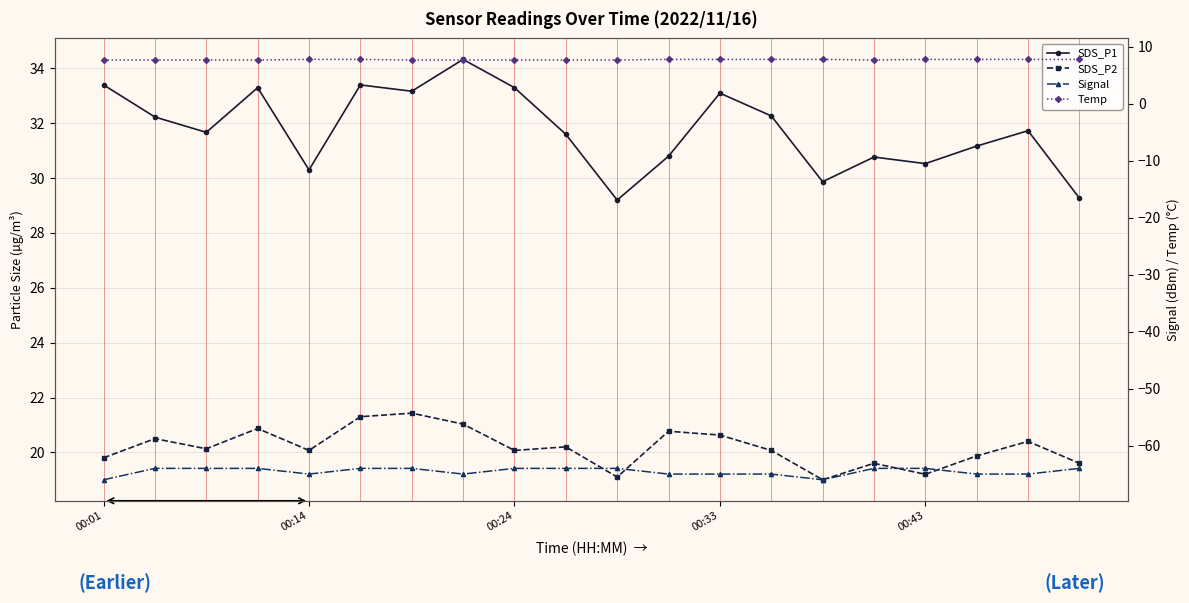

True or false: Signal has a value of -64.0 at 15.

True